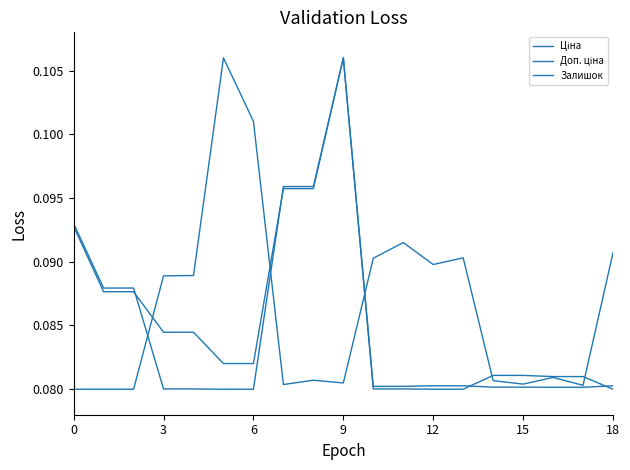

Does the chart have visible grid lines?

No